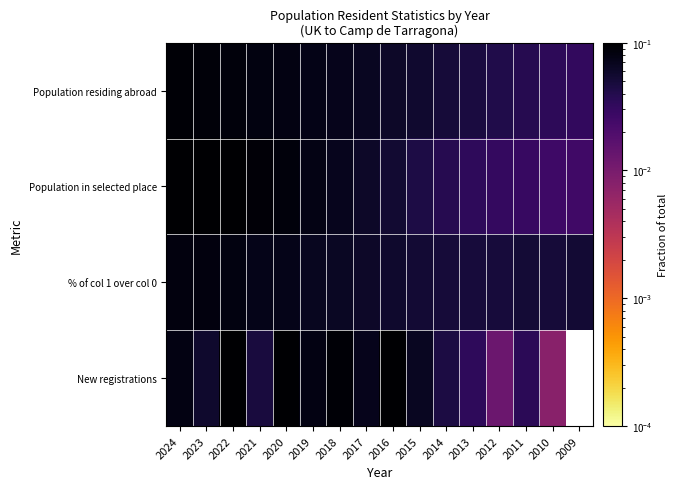

Is it true that % of col 1 over col 0 equals 0.1 at 2023?

True